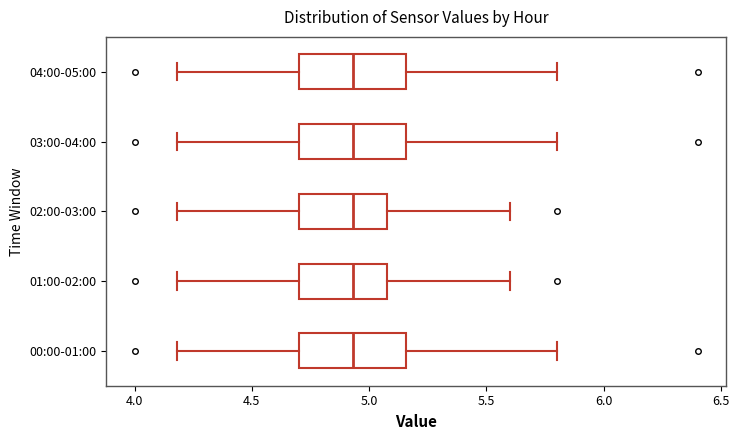

Where does the left whisker of the box for 01:00-02:00 end on the x-axis? The values are not printed on the chart, so give them approximately, as read against the axis.

4.20